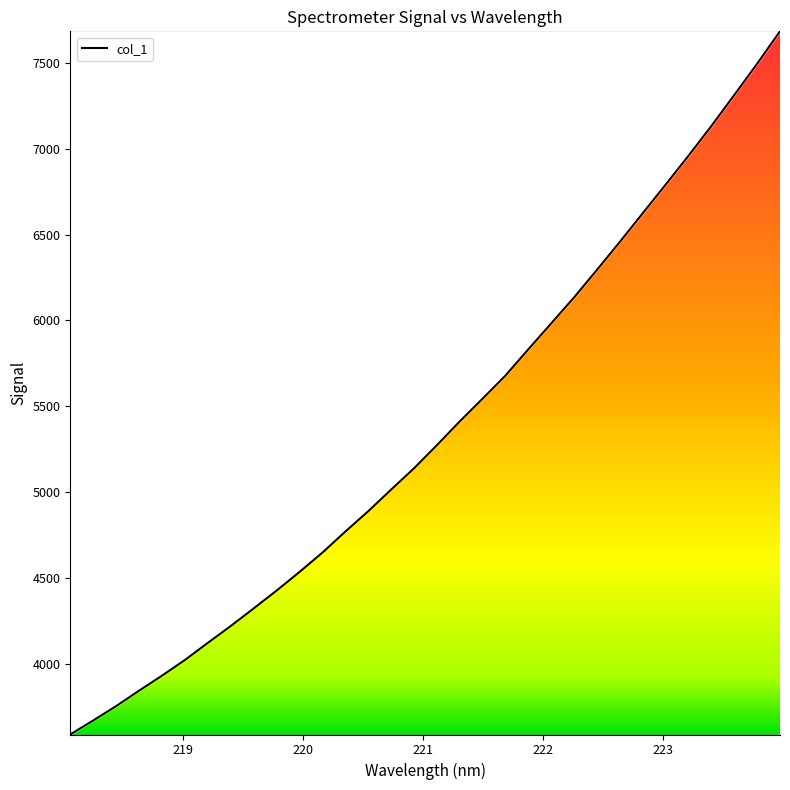

What is the difference between the maximum and minimum values?

4097.5